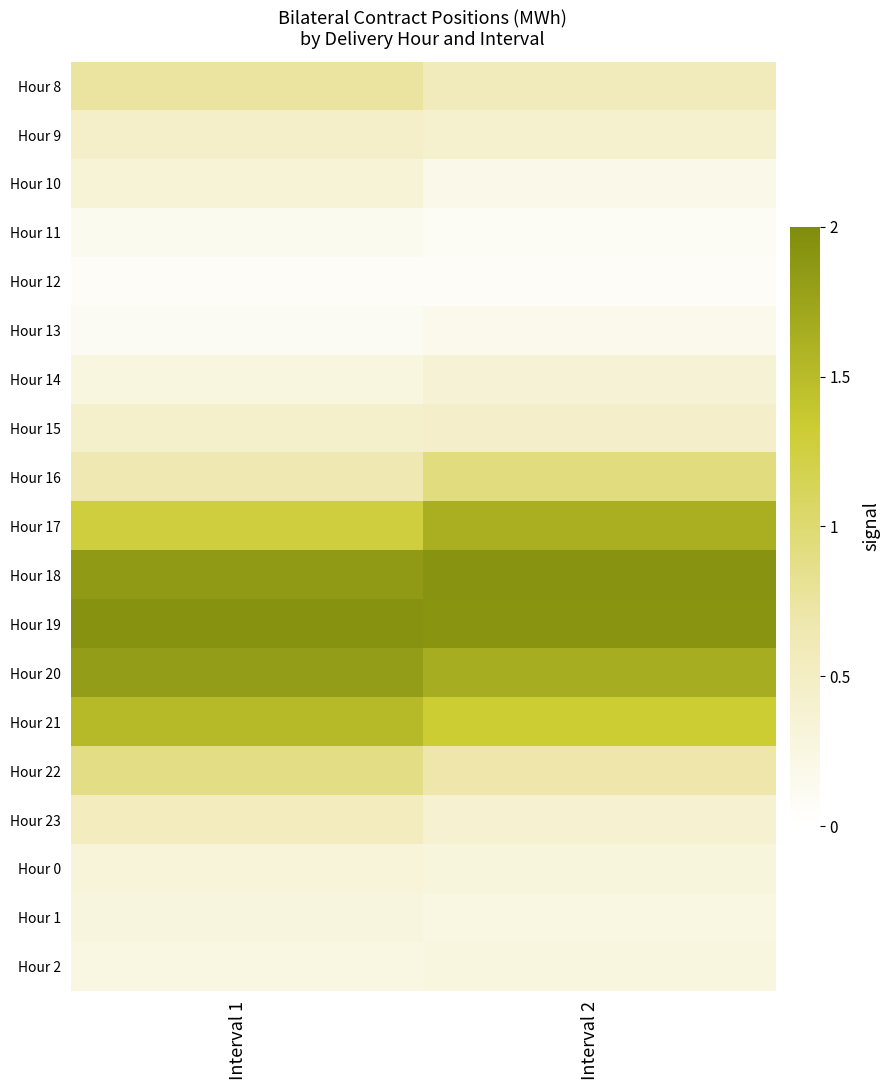

What is the greatest value displayed?

1.9